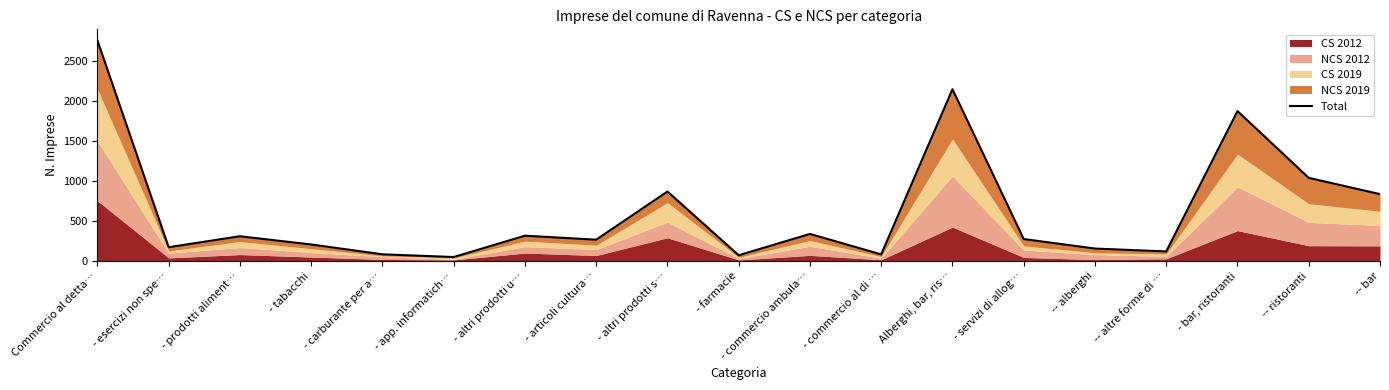

Where does the data first go above 274?

Commercio al detta…